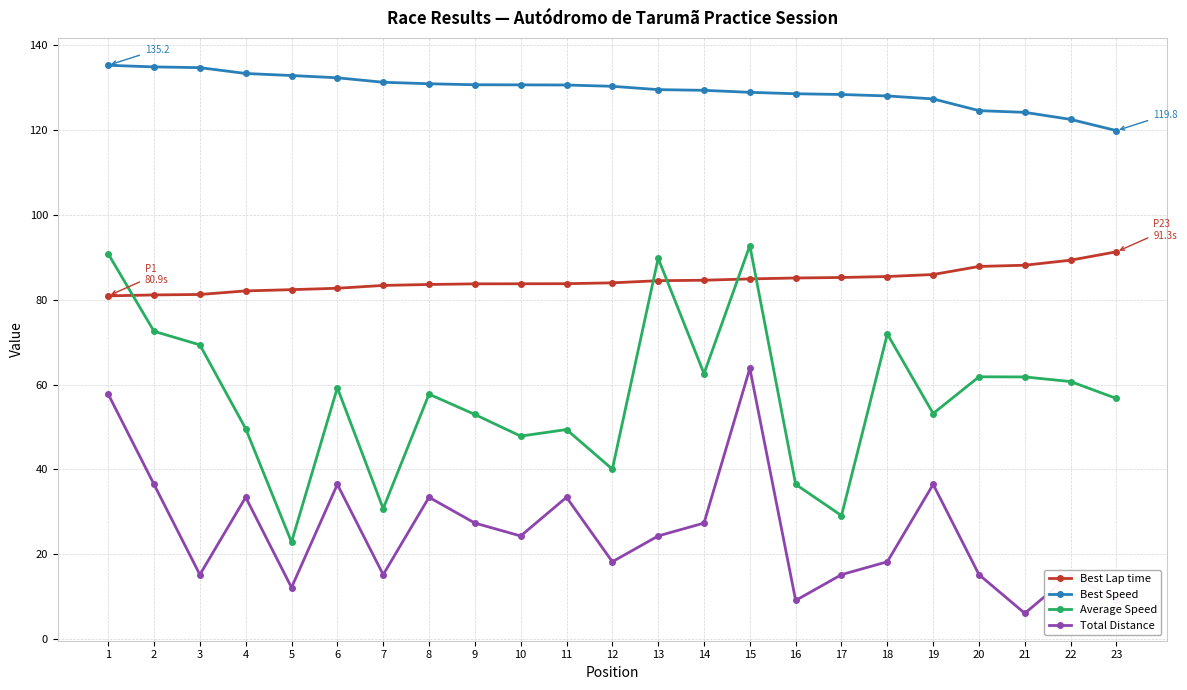

True or false: Total Distance has more than 2 points higher than both neighbors.

True